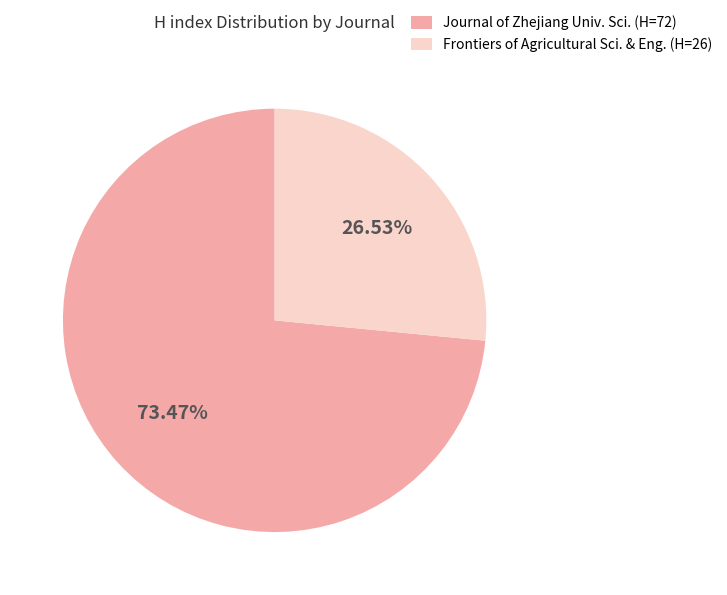

Is there any slice that represents more than half of the pie?

Yes